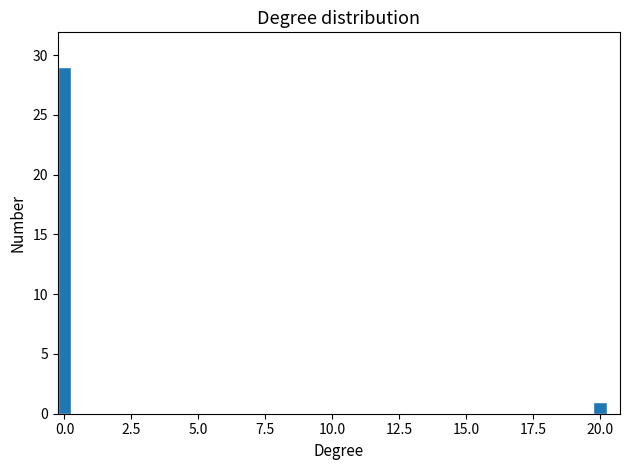

Around what value on the x-axis is the tallest bar? Give the approximate position of its centre, as read against the axis.

0.0